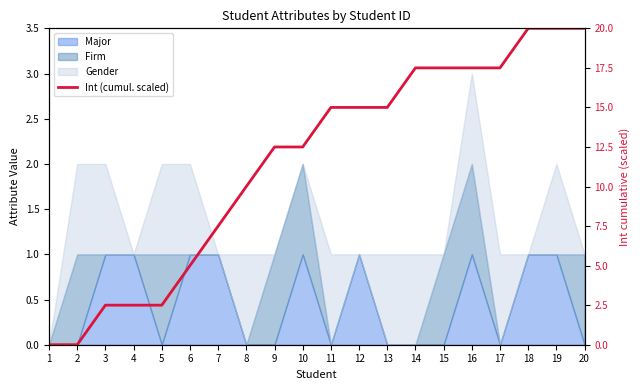

What is the difference between the maximum and minimum values?

20.0